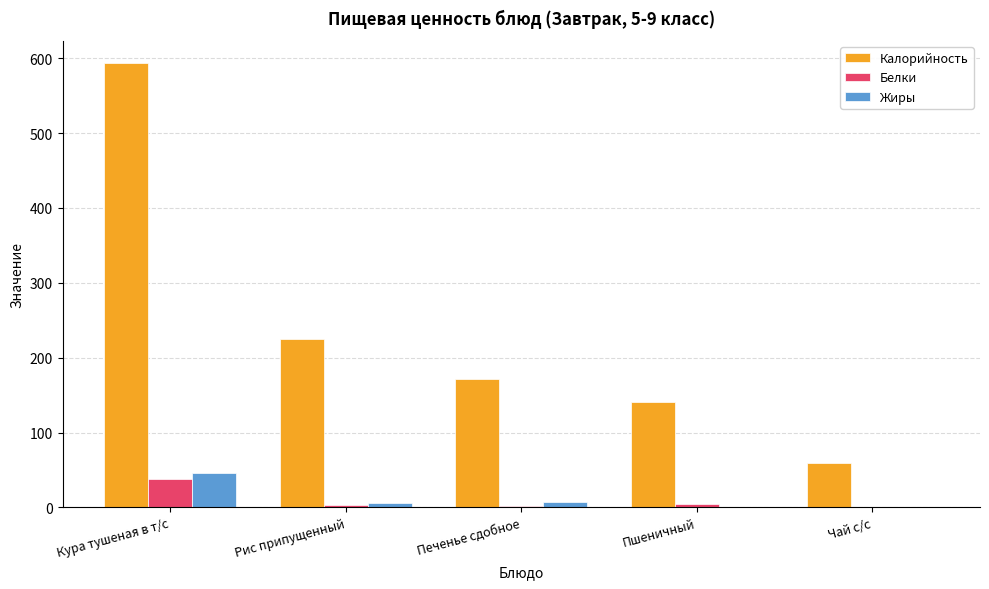

What is the approximate value of Жиры at Пшеничный?

0.5